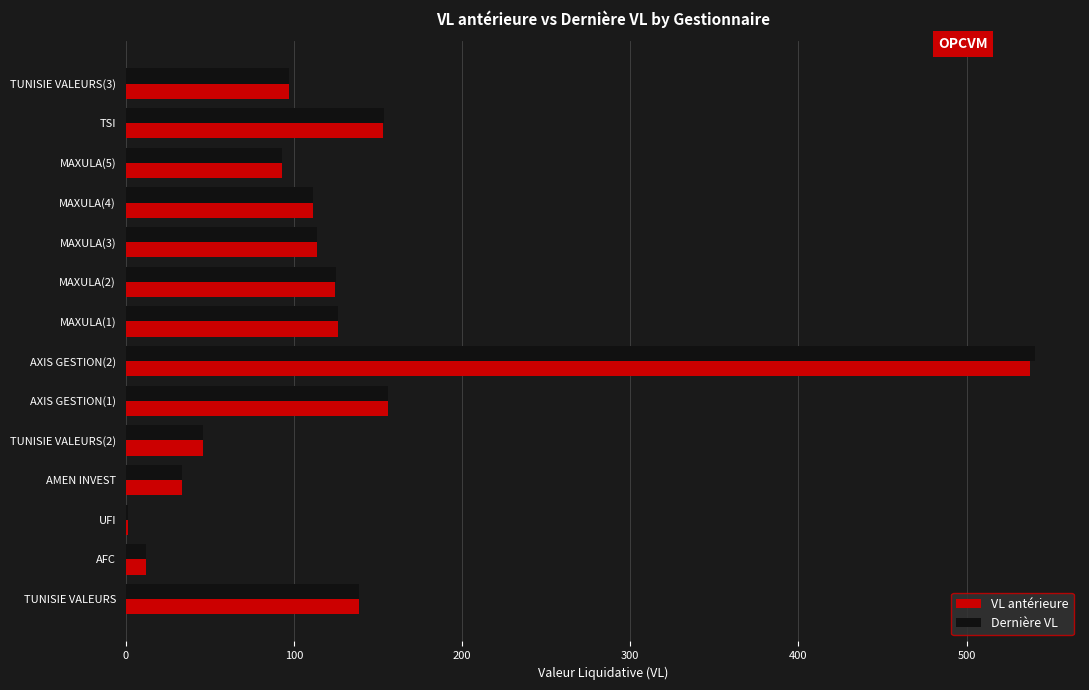

What is the sum of the VL antérieure values at TUNISIE VALEURS(3) and TSI?

249.6